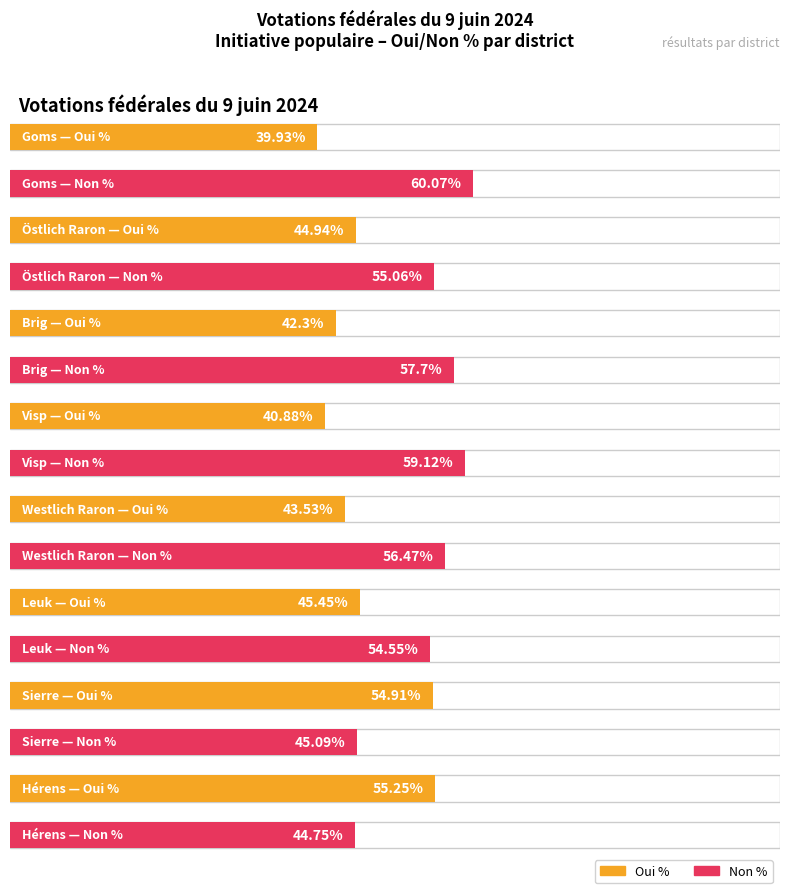

Are the bars grouped side by side (vs. stacked)?

Yes